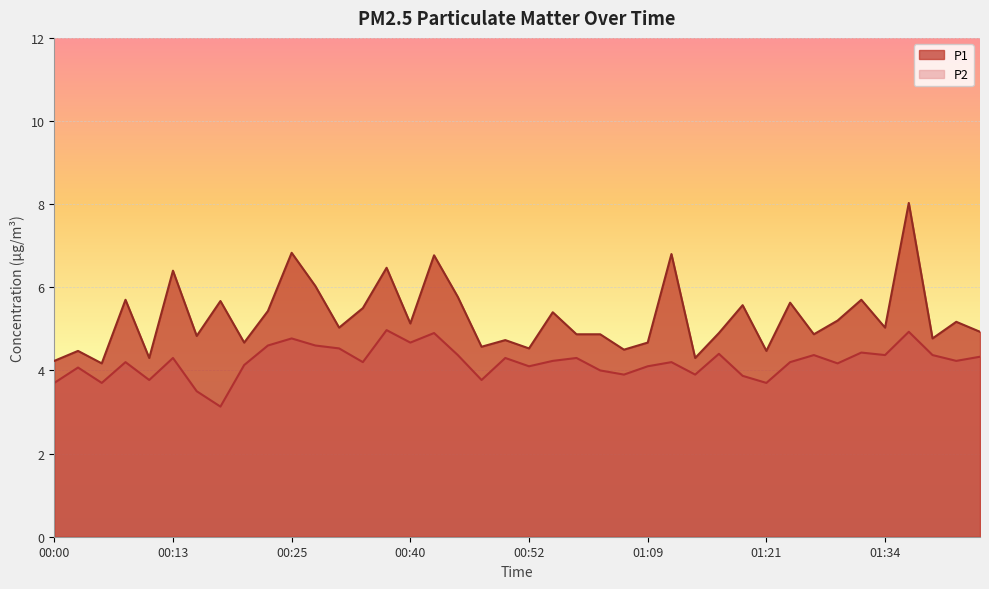

Reading right to left, transcribe all the data shown in this chart.

P1: 01:44=4.9	01:41=5.2	01:39=4.8	01:36=8.0	01:34=5.0	01:31=5.7	01:29=5.2	01:26=4.9	01:24=5.6	01:21=4.5	01:19=5.6	01:17=4.9	01:14=4.3	01:12=6.8	01:09=4.7	01:07=4.5	01:04=4.9	01:02=4.9	00:54=5.4	00:52=4.5	00:50=4.7	00:47=4.6	00:45=5.8	00:42=6.8	00:40=5.1	00:37=6.5	00:35=5.5	00:32=5.0	00:27=6.0	00:25=6.8	00:23=5.4	00:20=4.7	00:18=5.7	00:15=4.8	00:13=6.4	00:10=4.3	00:08=5.7	00:05=4.2	00:03=4.5	00:00=4.2
P2: 01:44=4.3	01:41=4.2	01:39=4.4	01:36=4.9	01:34=4.4	01:31=4.4	01:29=4.2	01:26=4.4	01:24=4.2	01:21=3.7	01:19=3.9	01:17=4.4	01:14=3.9	01:12=4.2	01:09=4.1	01:07=3.9	01:04=4.0	01:02=4.3	00:54=4.2	00:52=4.1	00:50=4.3	00:47=3.8	00:45=4.4	00:42=4.9	00:40=4.7	00:37=5.0	00:35=4.2	00:32=4.5	00:27=4.6	00:25=4.8	00:23=4.6	00:20=4.1	00:18=3.1	00:15=3.5	00:13=4.3	00:10=3.8	00:08=4.2	00:05=3.7	00:03=4.1	00:00=3.7